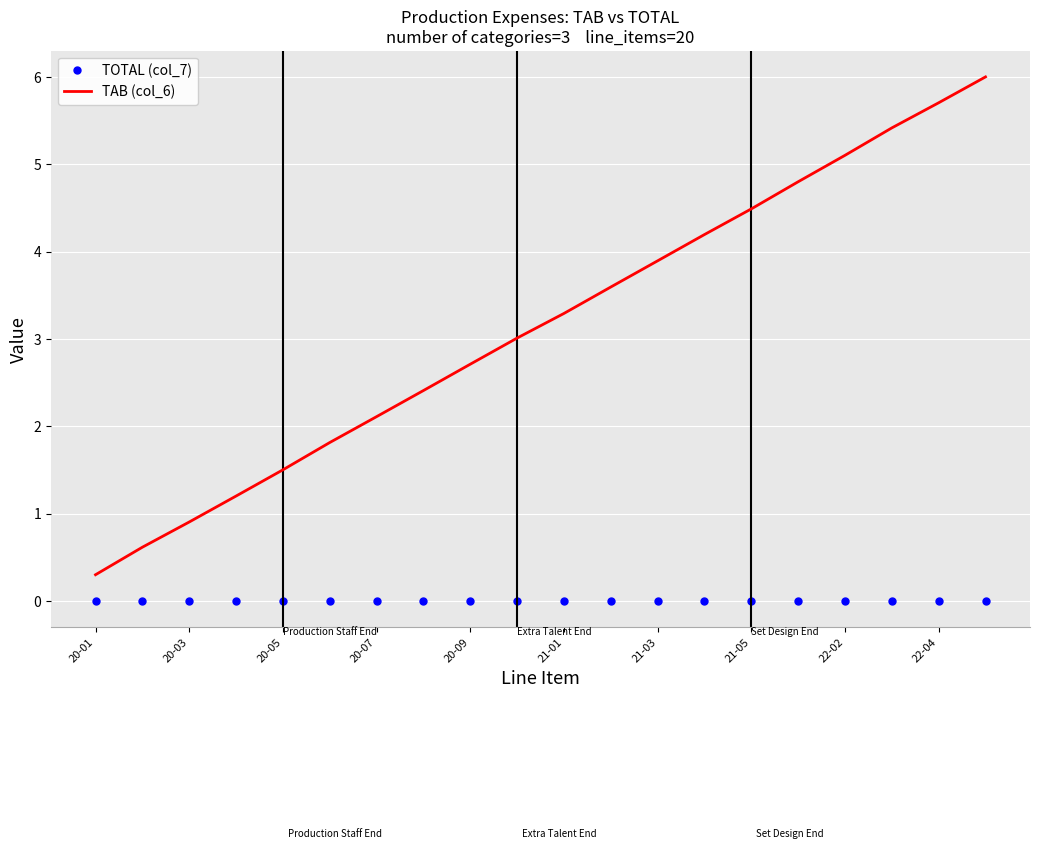

How many lines are shown in the chart?

2